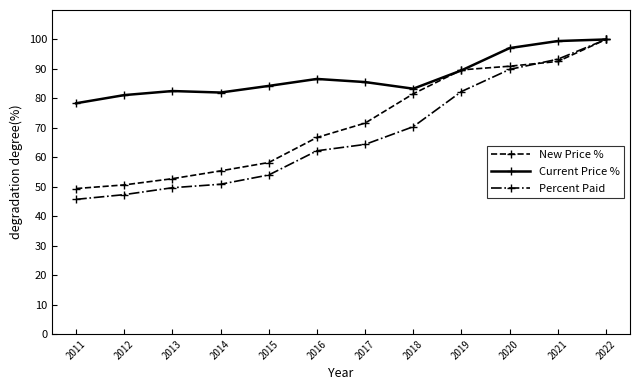

What is the value of the Current Price % point at the 2nd from the left?

81.1